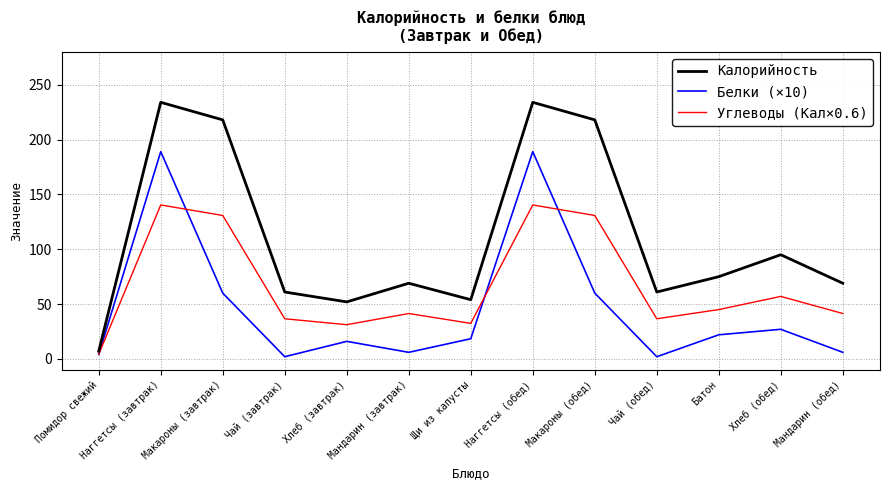

What position from the left is Макароны (обед)?

9